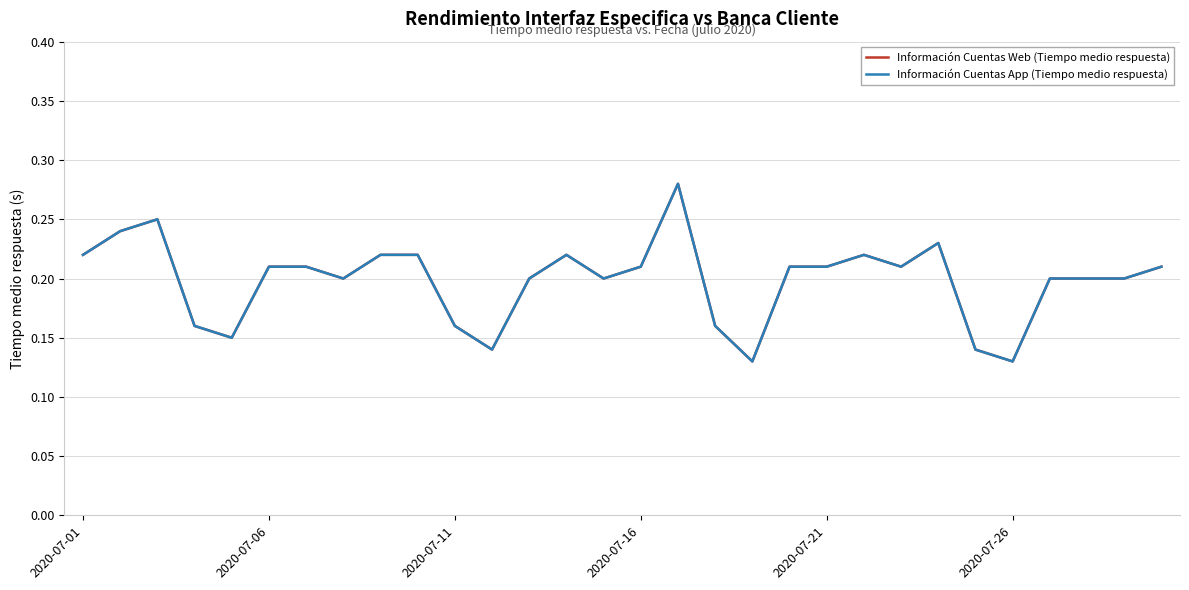

Does the chart display data point markers on the line(s)?

No